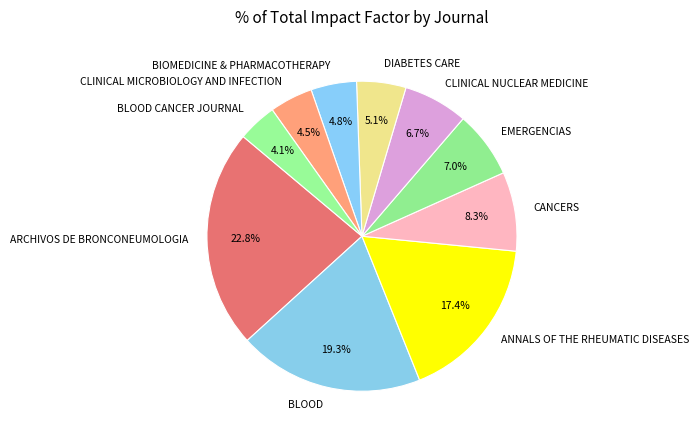

Is BLOOD the majority of the pie?

No